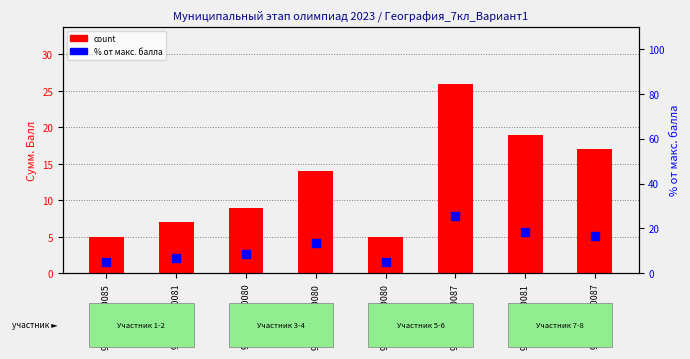

Which series has the largest total across all categories?

count